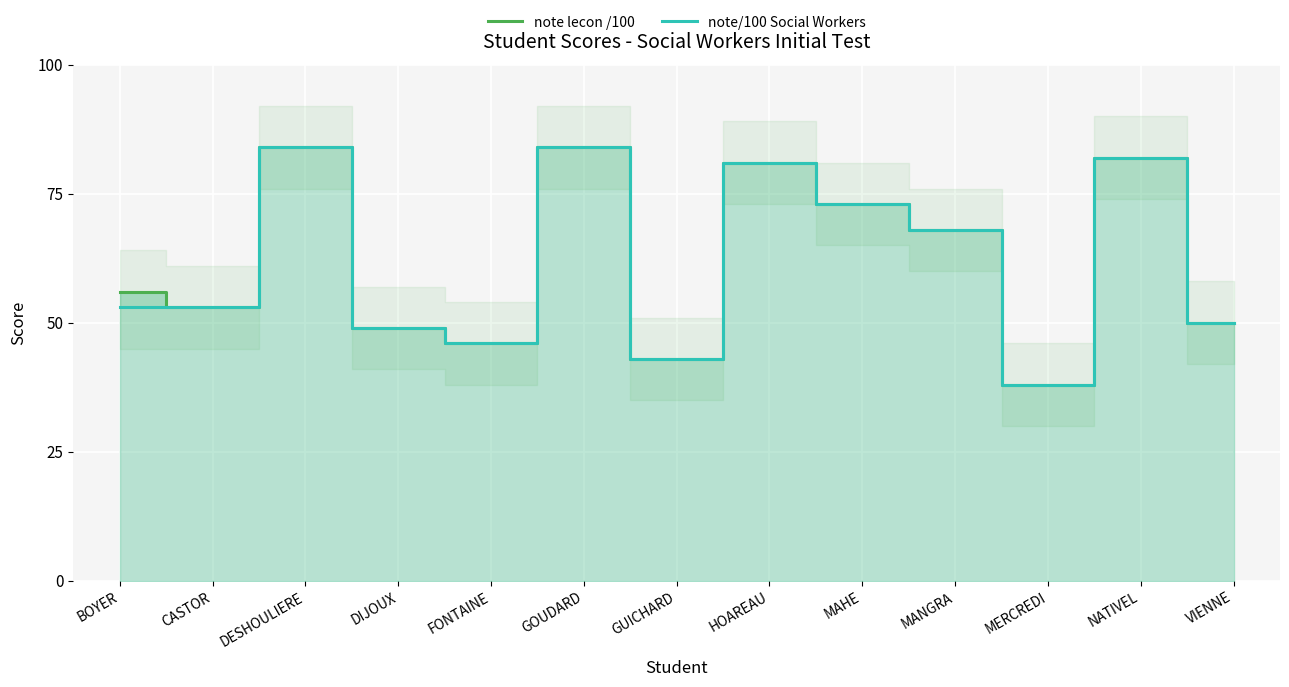

What is the minimum value for note lecon /100?

38